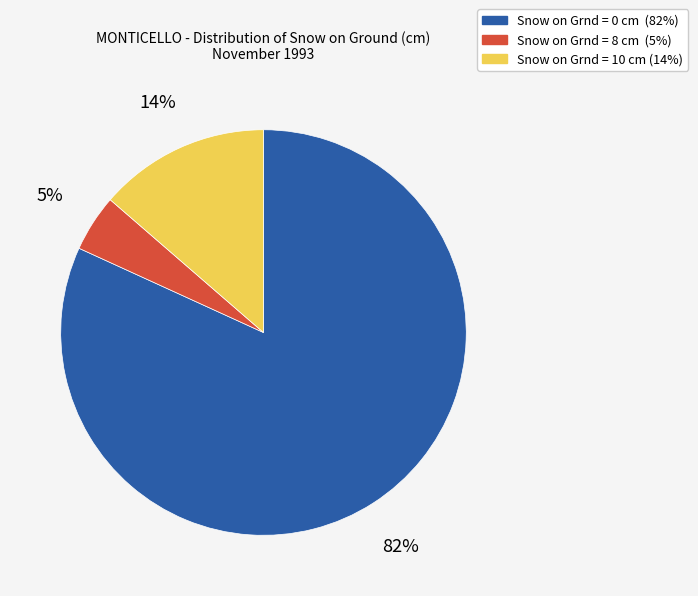

Which slice is the largest?

Snow on Grnd = 0